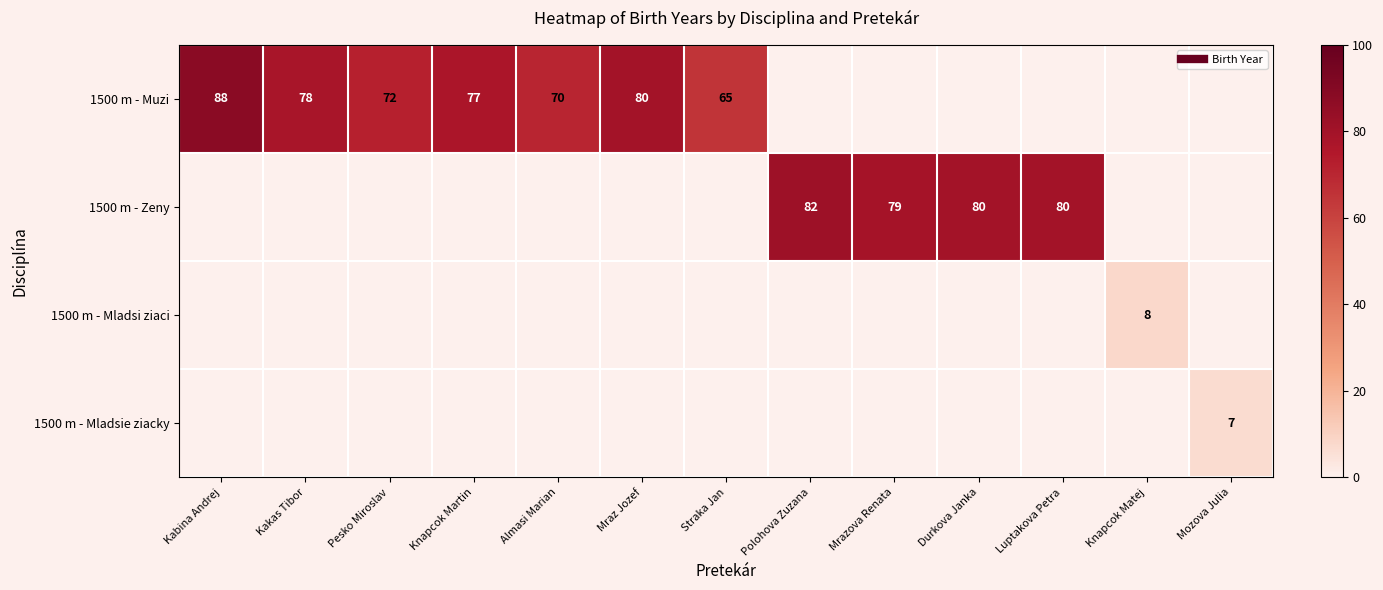

What is the sum of all 1500 m - Mladsi ziaci values?

8